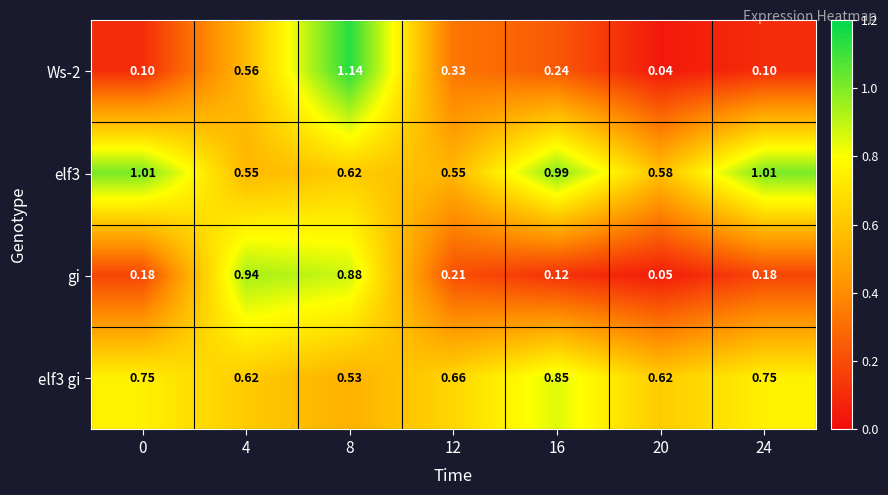

Which series changed the most between 4 and 12?

gi